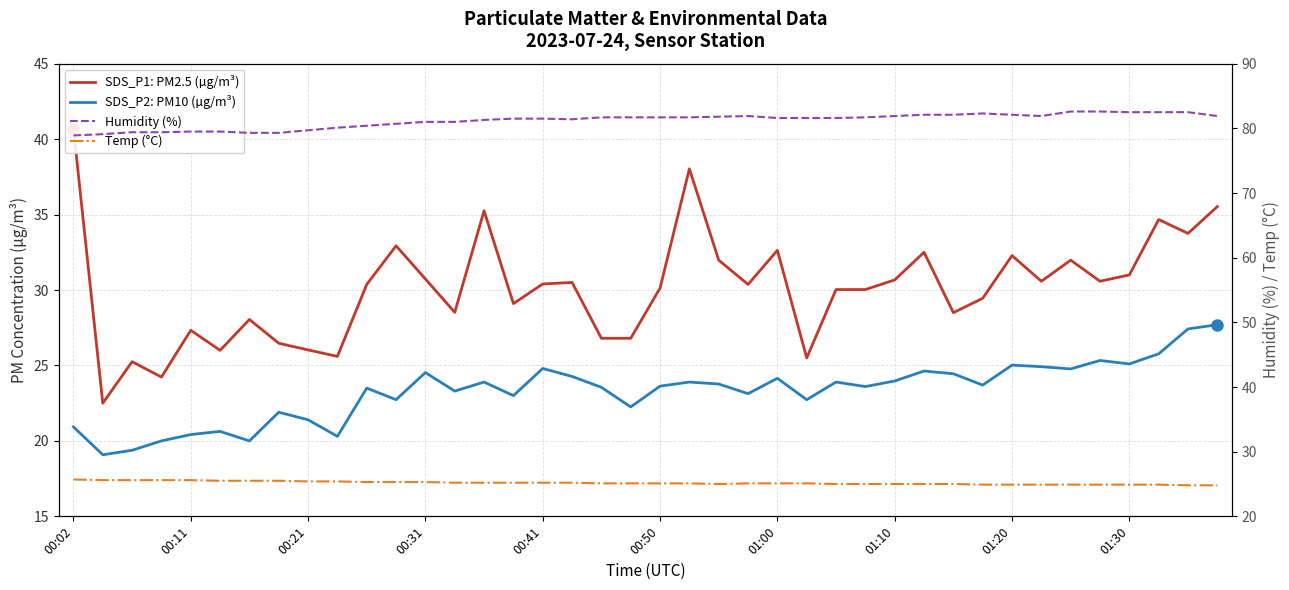

Which series has the largest range (max minus min)?

SDS_P1: PM2.5 (µg/m³)